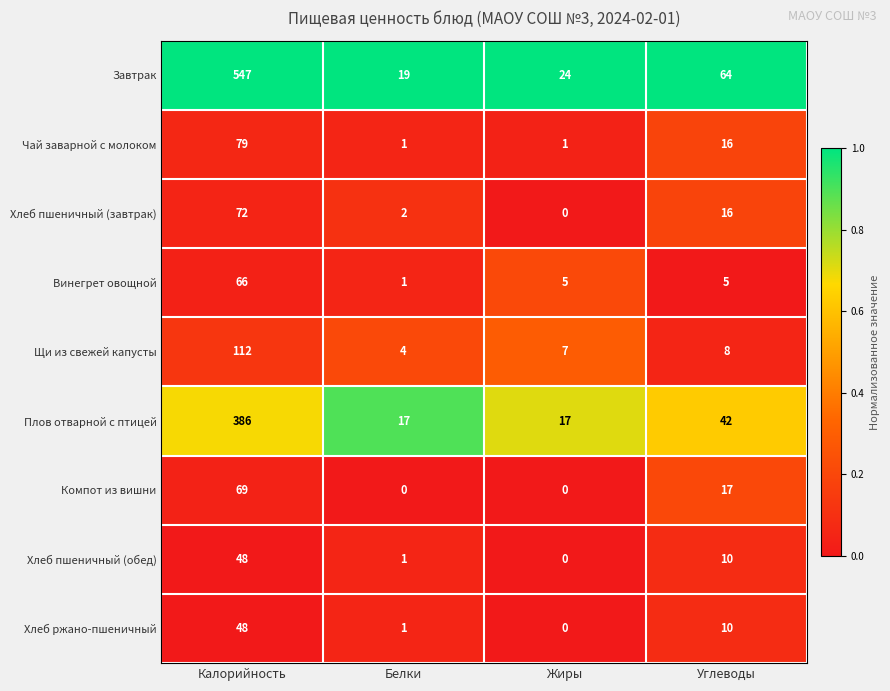

What is the sum of the Плов отварной с птицей values at Калорийность and Жиры?

403